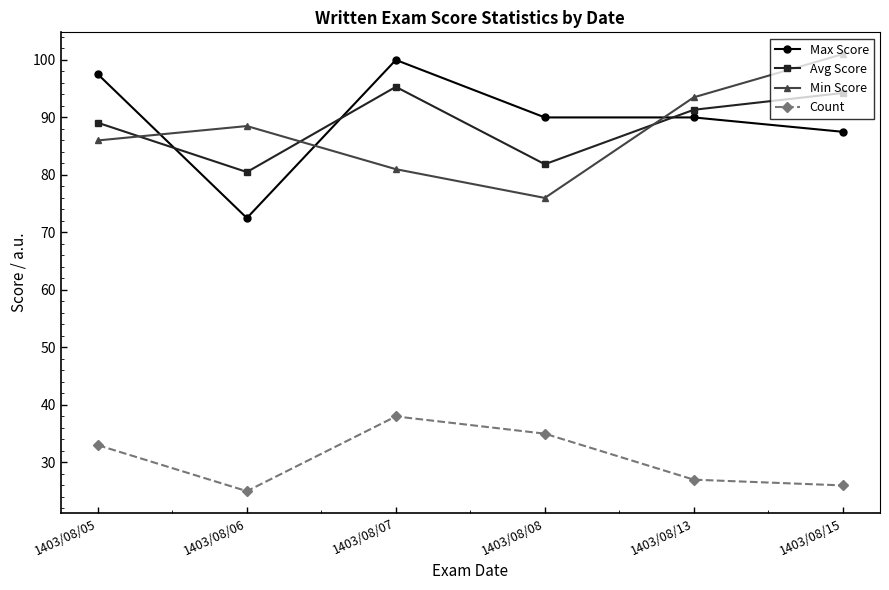

What is the total value across all series at 1403/08/15?

308.8